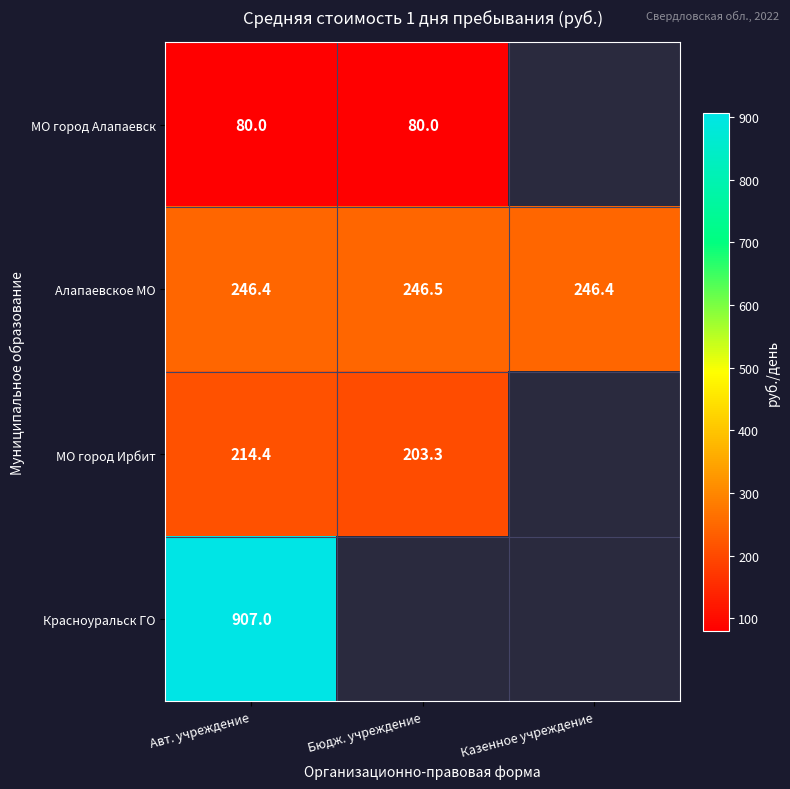

Count the Алапаевское МО values in the range 246 to 247.

3